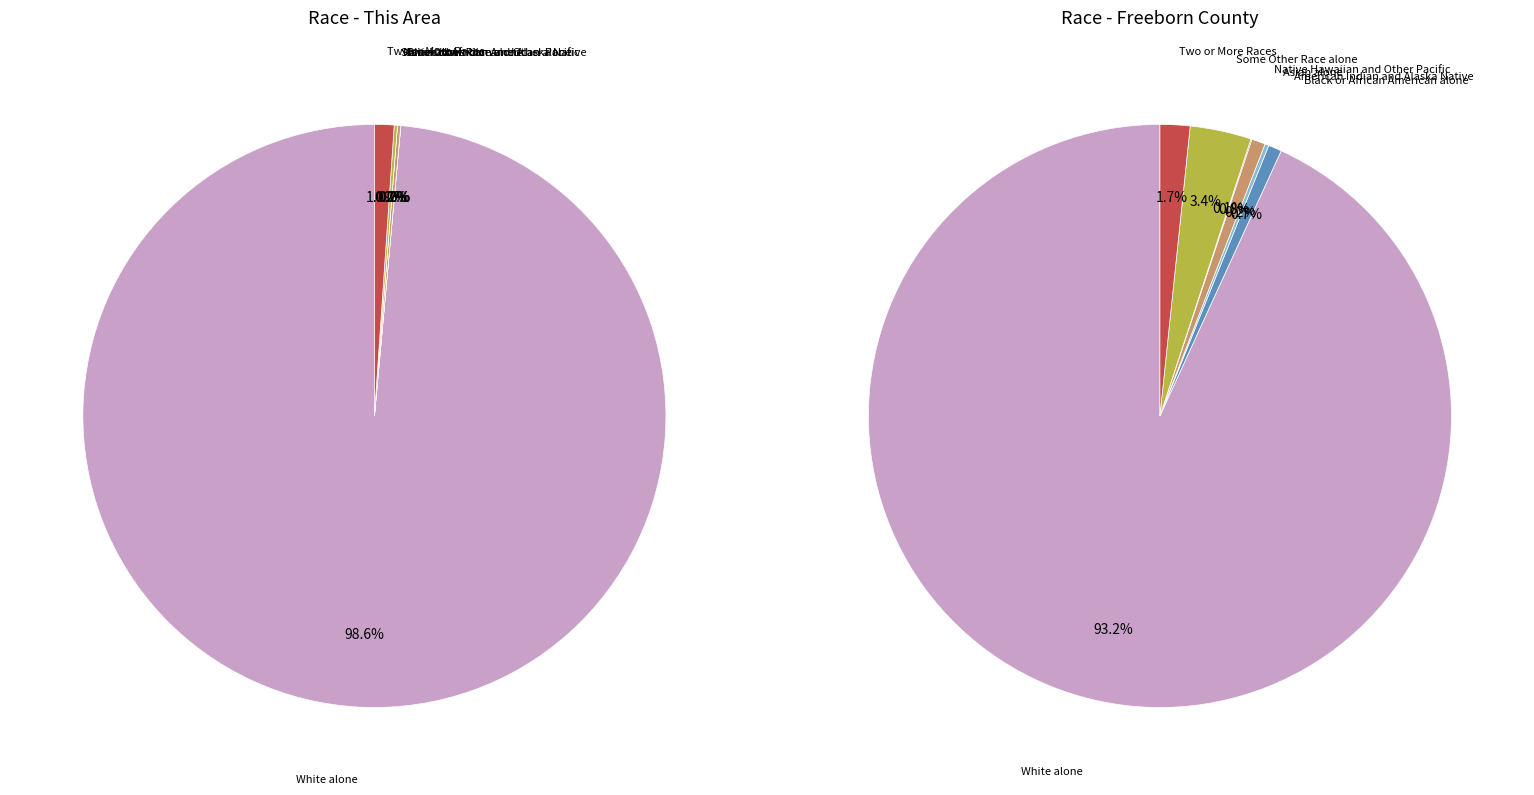

Is there any slice that represents more than half of the pie?

Yes